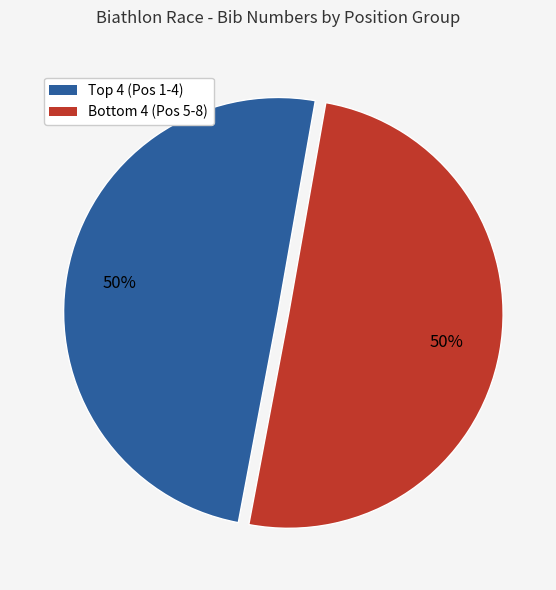

To the nearest percent, what is the difference between the largest and smallest slice percentages?

0%